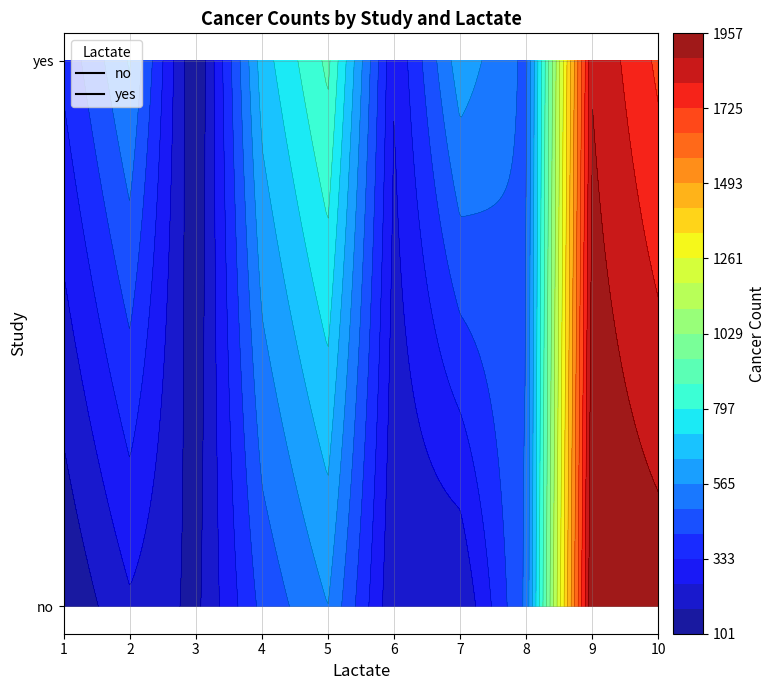

The no series shows 190 at 6. True or false?

True